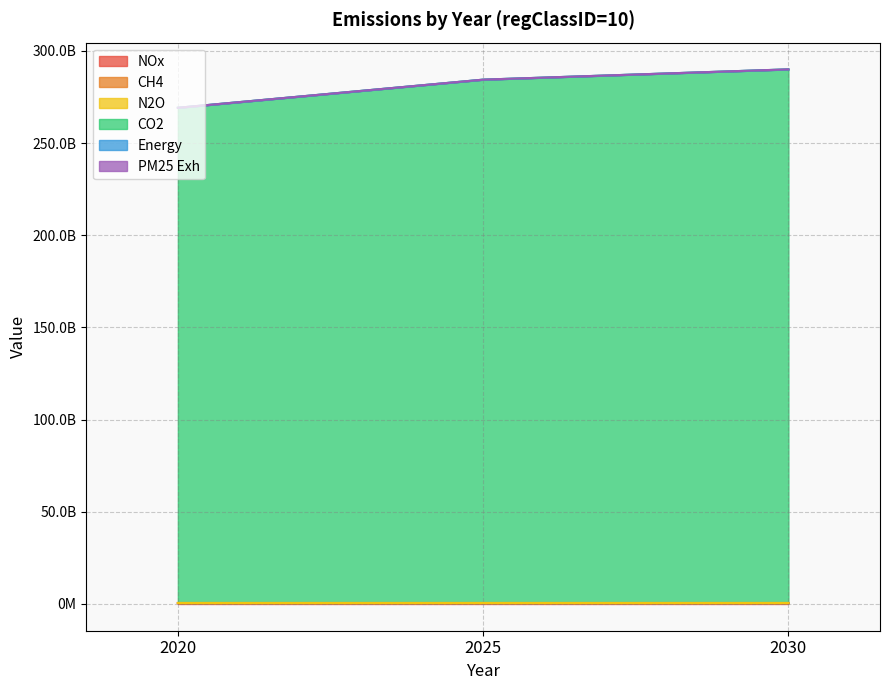

What is the approximate value of CO2 at 2020?

269179749436.5